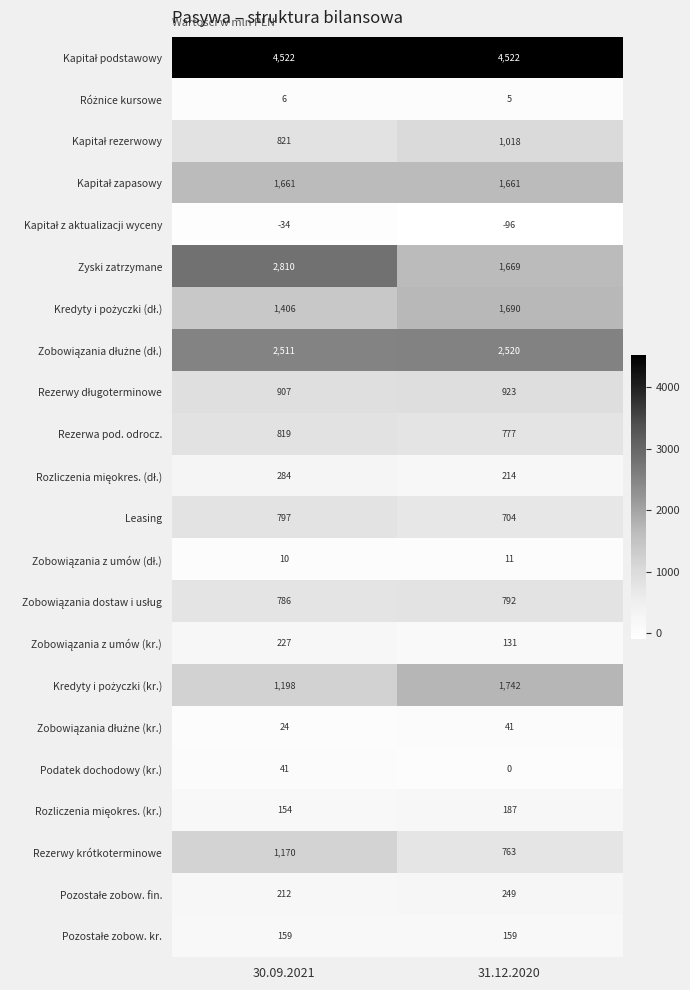

List the labels in order of Zyski zatrzymane value, largest first.

30.09.2021, 31.12.2020